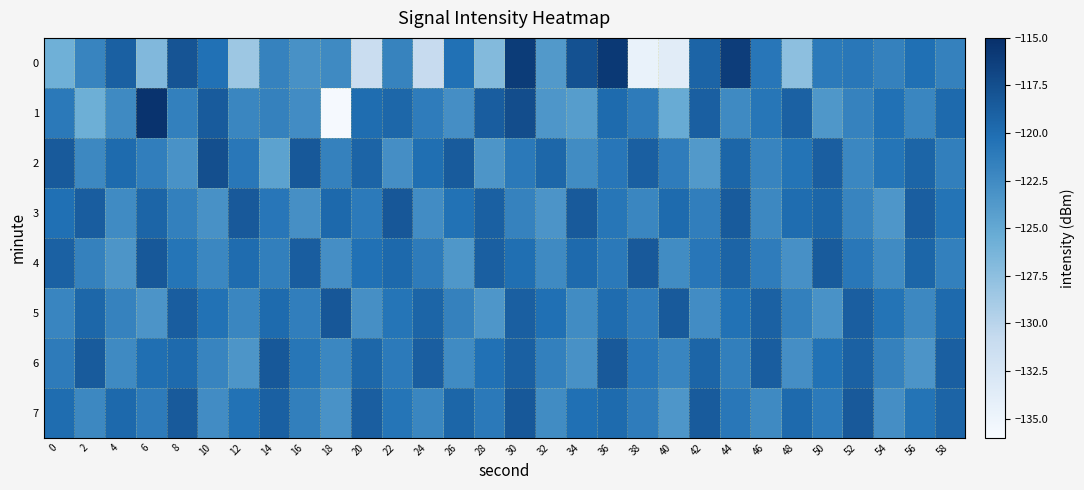

What is the smallest value displayed?

-135.8